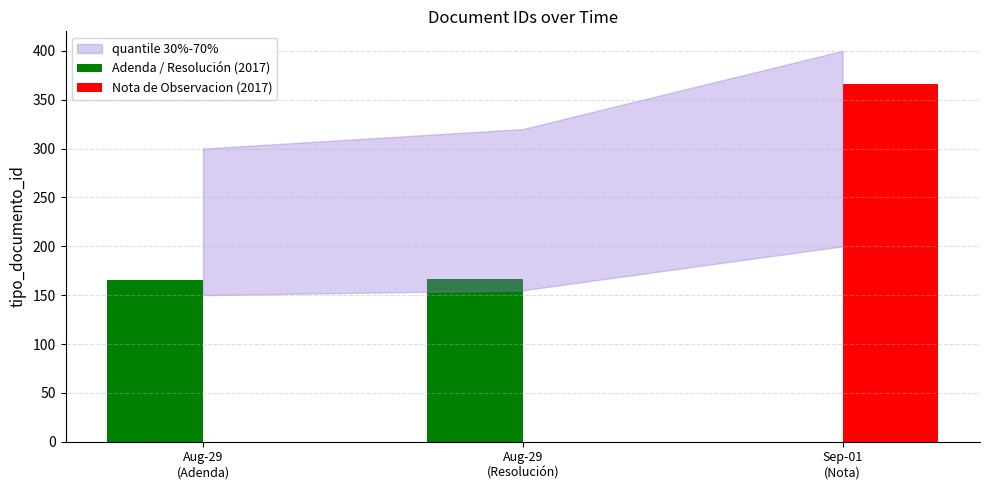

What is the value of the 1st bar from the left?

166